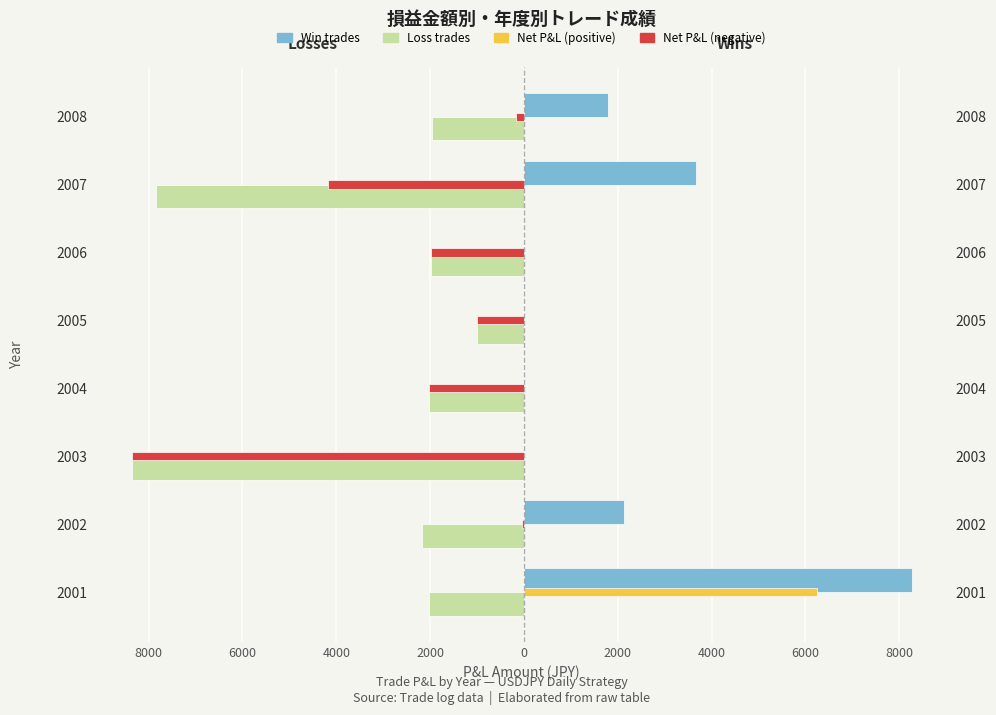

Reading right to left, what are all the values shown in this chart?

Loss trades: -1961.2	-7834.4	-1990.6	-1008.6	-2027.3	-8362.7	-2177.4	-2021.8
Win trades: 1782.6	3665.6	0.0	0.0	0.0	0.0	2130.9	8267.0
Net P&L: -178.7	-4168.8	-1990.6	-1008.6	-2027.3	-8362.7	-46.4	6245.2